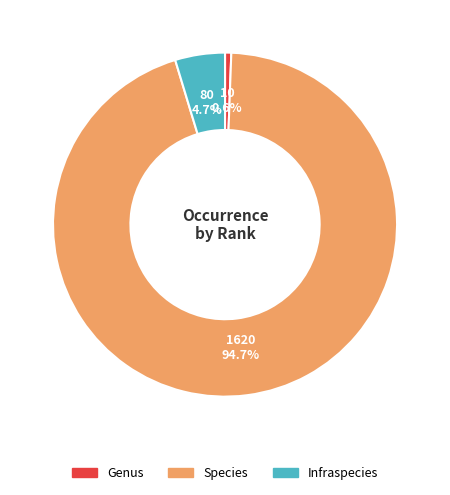

Which has a higher value, Genus or Infraspecies?

Infraspecies